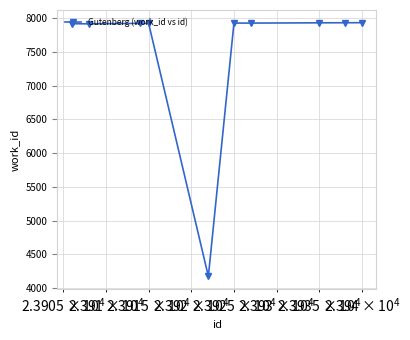

What is the sum of all values?

75485